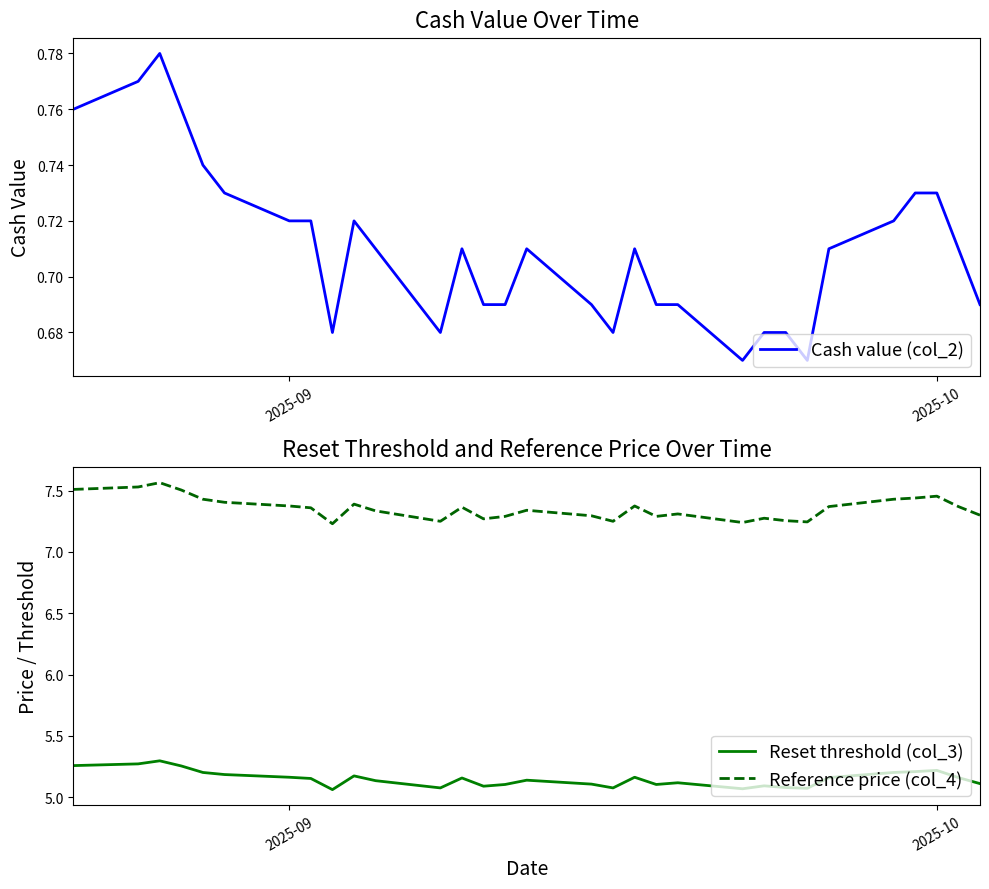

What is the difference between the maximum and minimum values in the Cash value (col_2) series?

0.1